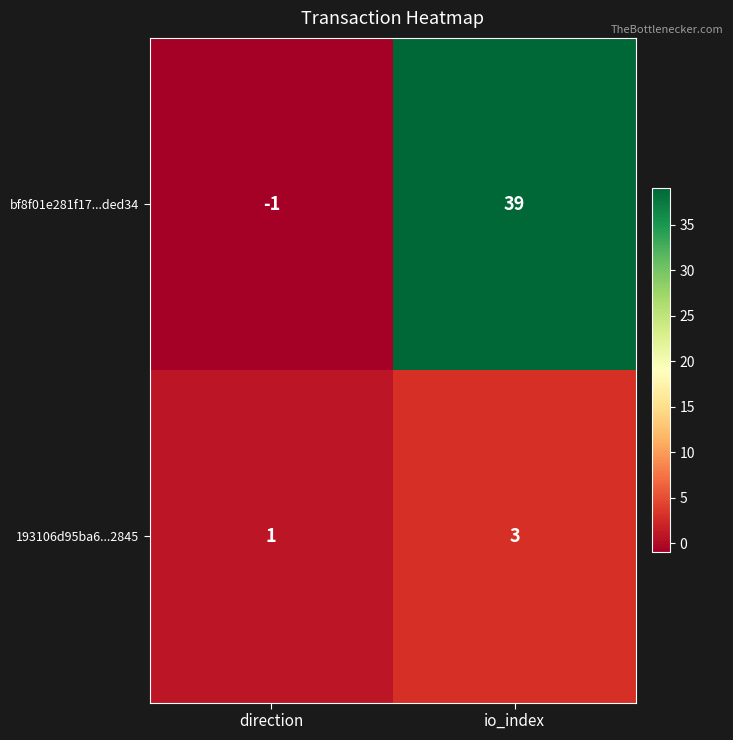

At which category is the sum across all series the highest?

io_index